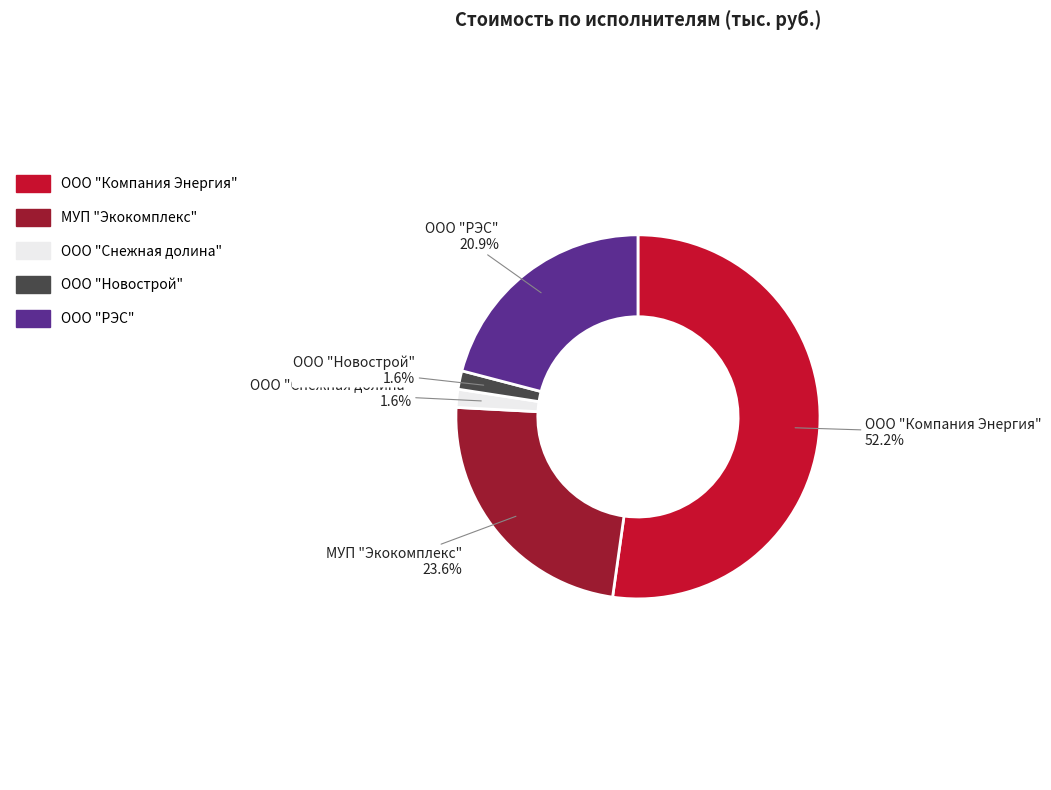

To the nearest percent, what is the combined percentage of ООО "Снежная долина" and ООО "Компания Энергия"?

54%